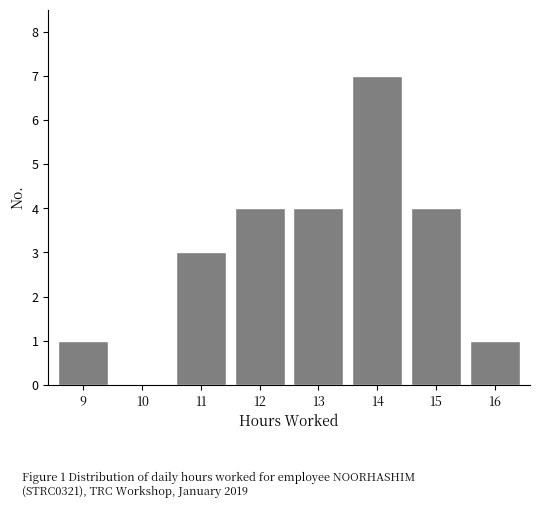

Which range on the x-axis has the tallest bar?

13.5 to 14.5